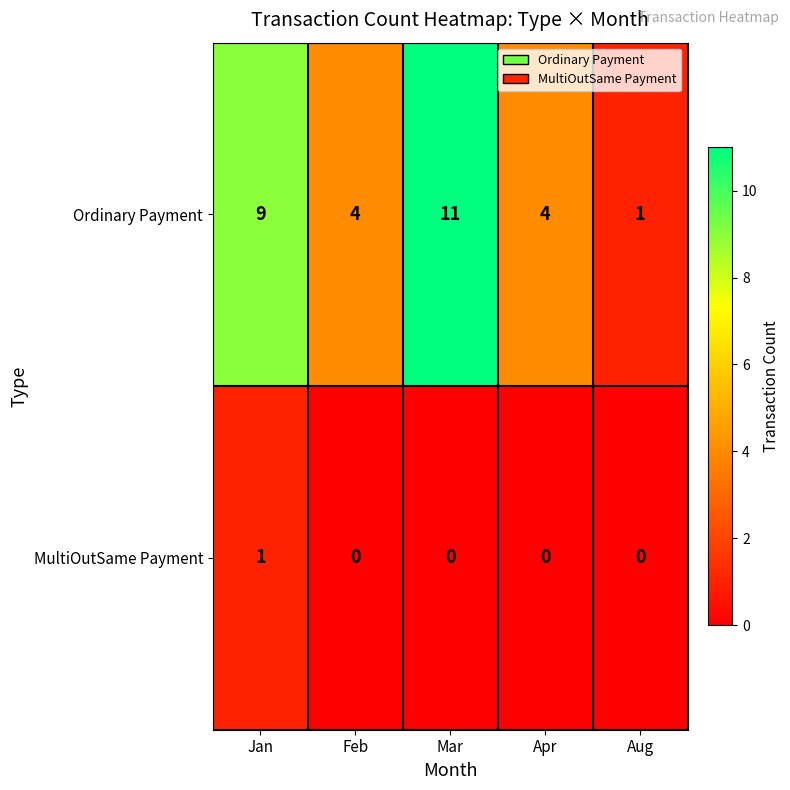

Count the number of categories in the chart.

5